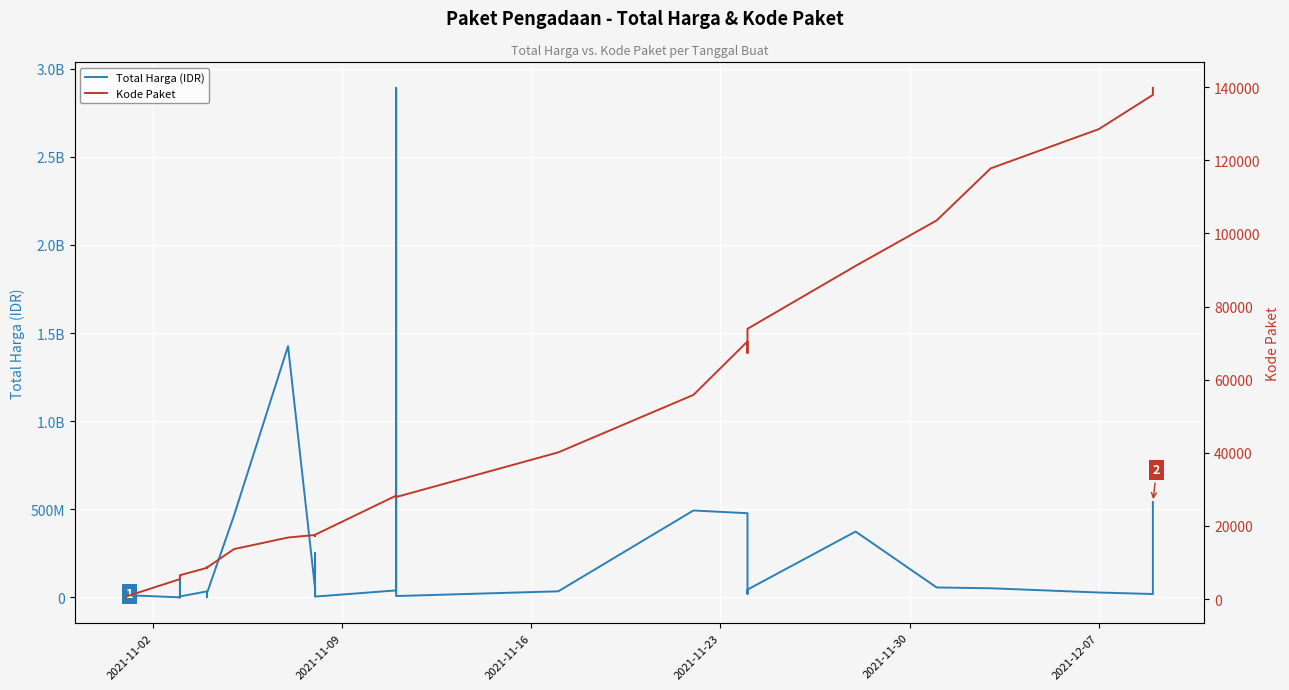

True or false: Kode Paket and Total Harga (IDR) cross at least once.

False